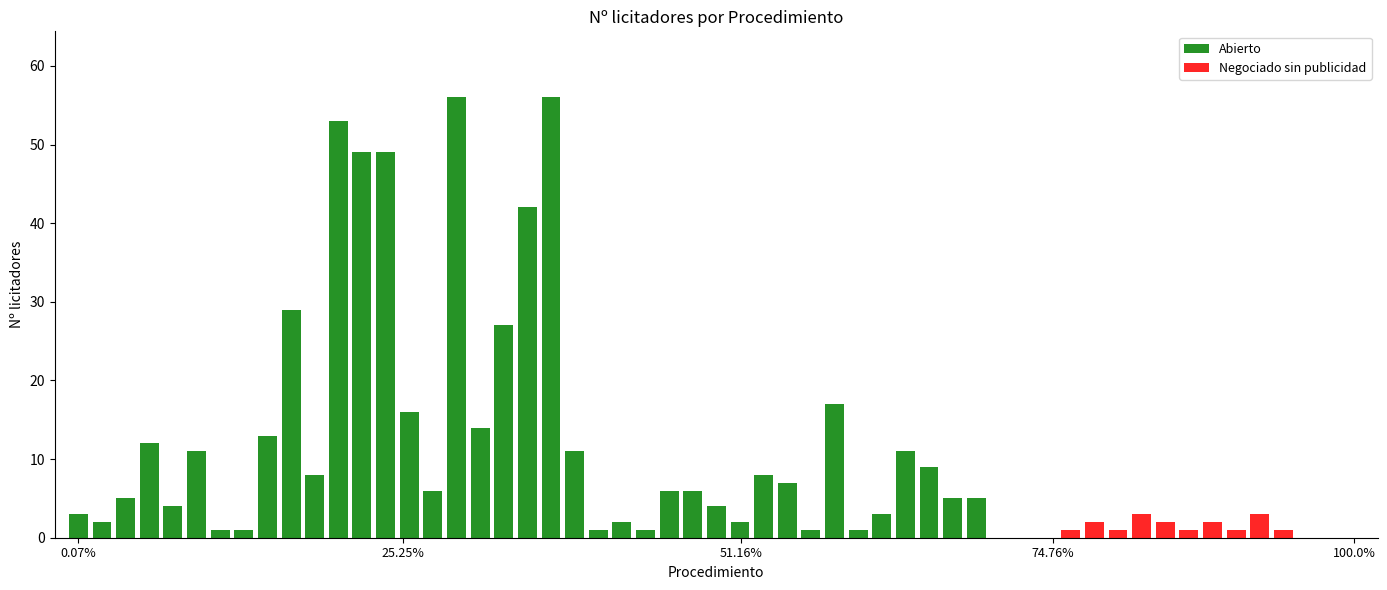

True or false: the data shows 10 at 26.

False